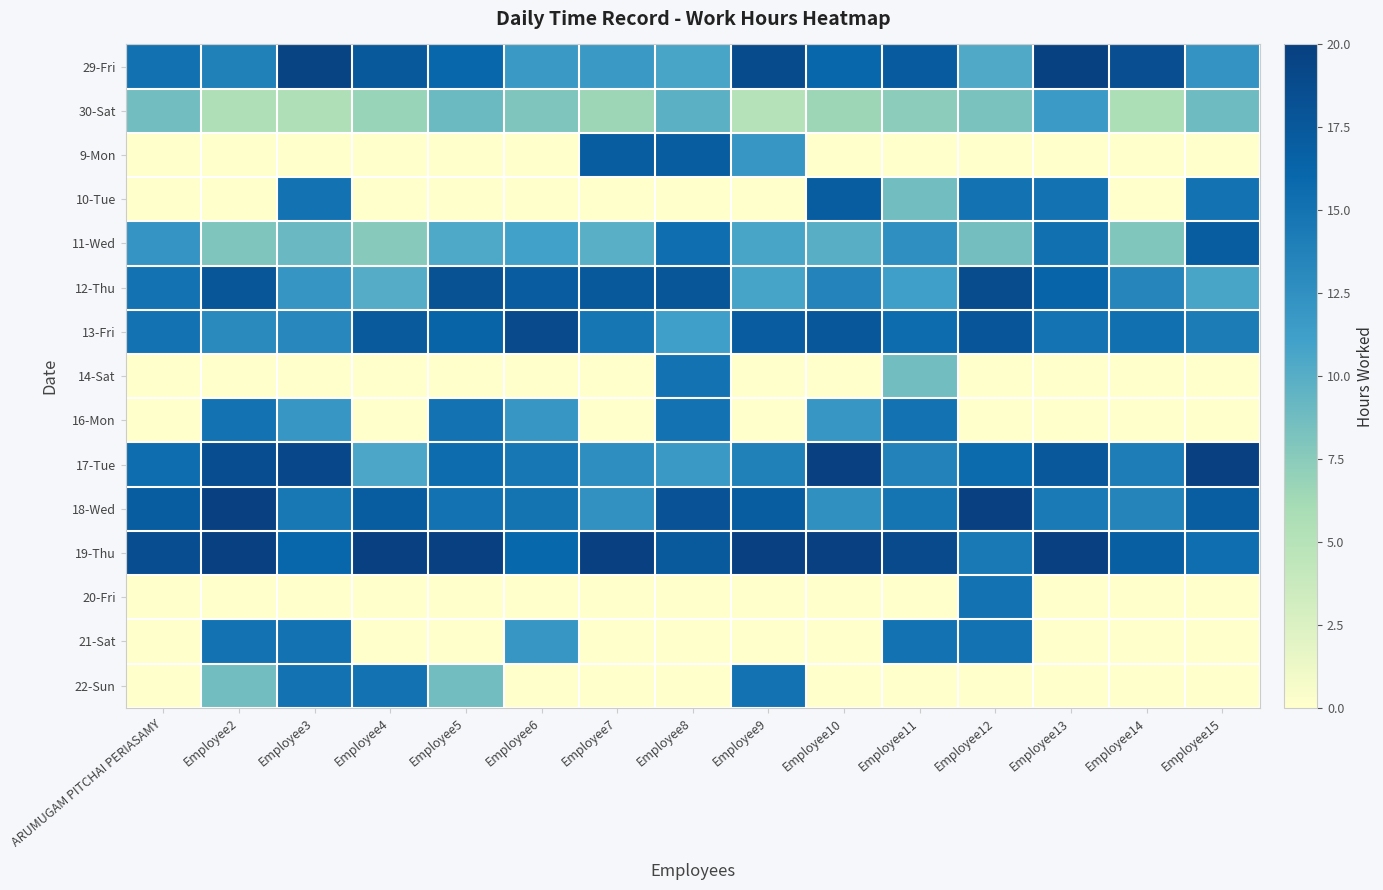

How many distinct data groups are displayed?

15